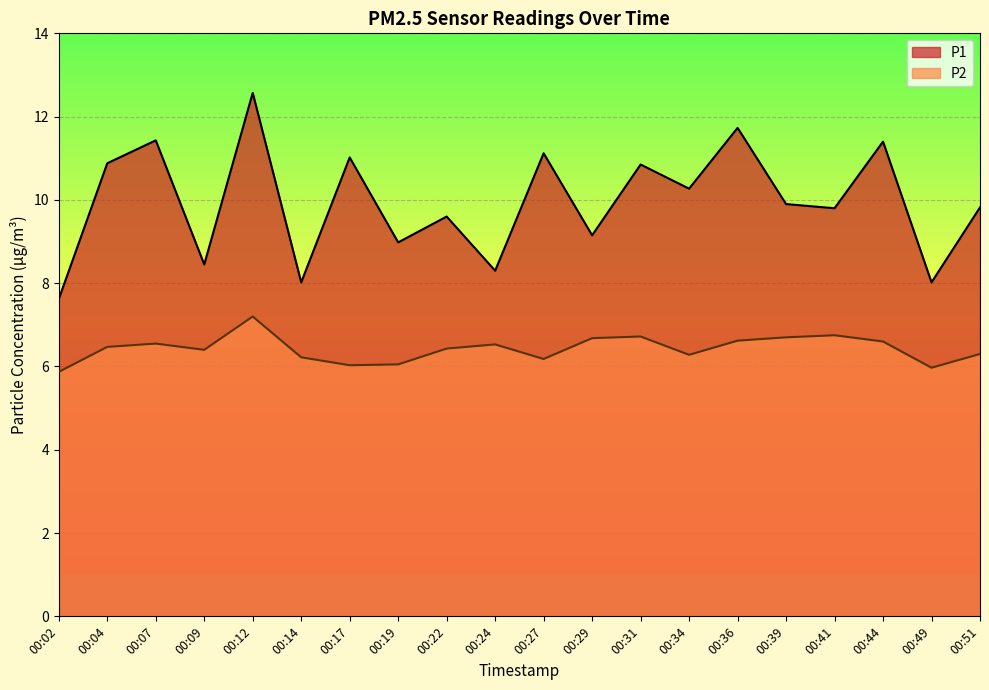

Which has a higher value, 00:02 or 00:09?

00:09